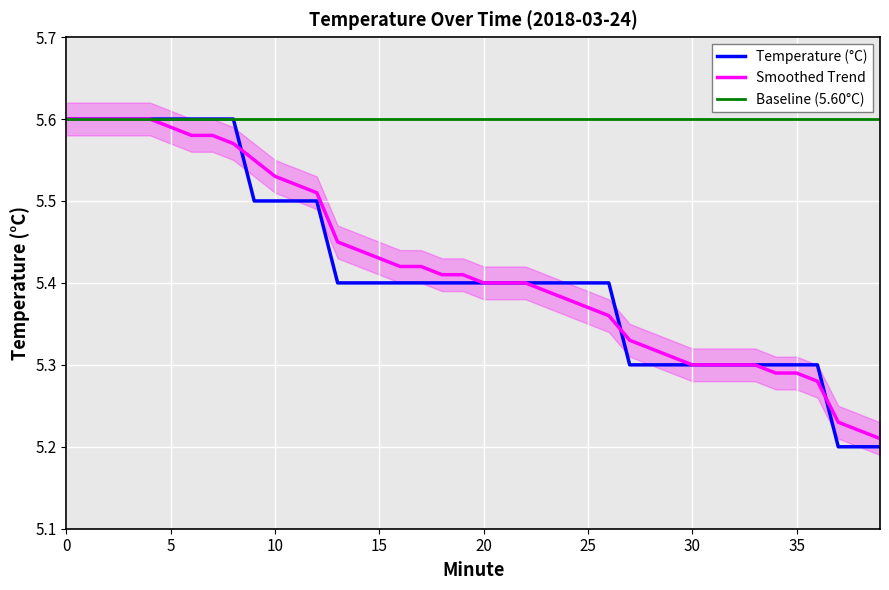

The value of Temperature (°C) at 17 is 1.3. True or false?

False